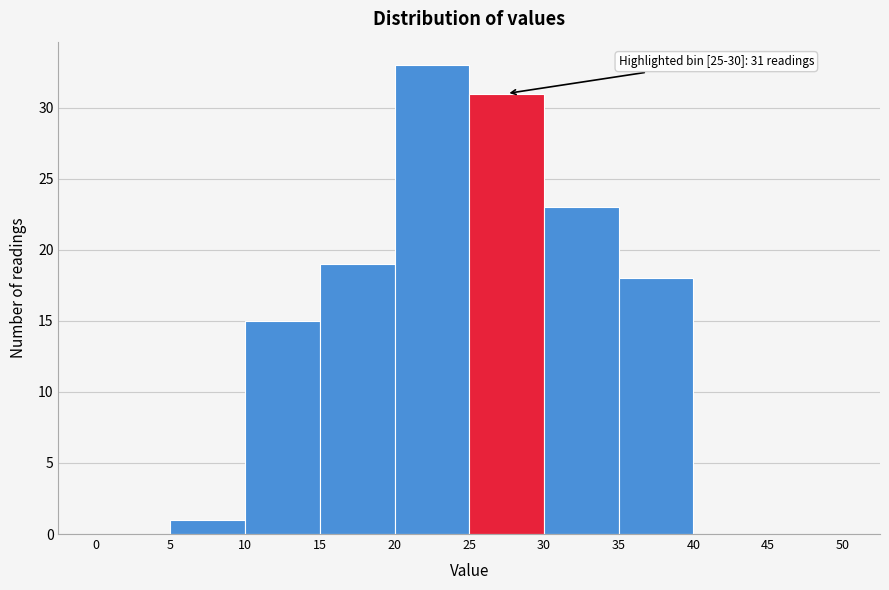

Which range on the x-axis has the tallest bar?

20 to 25